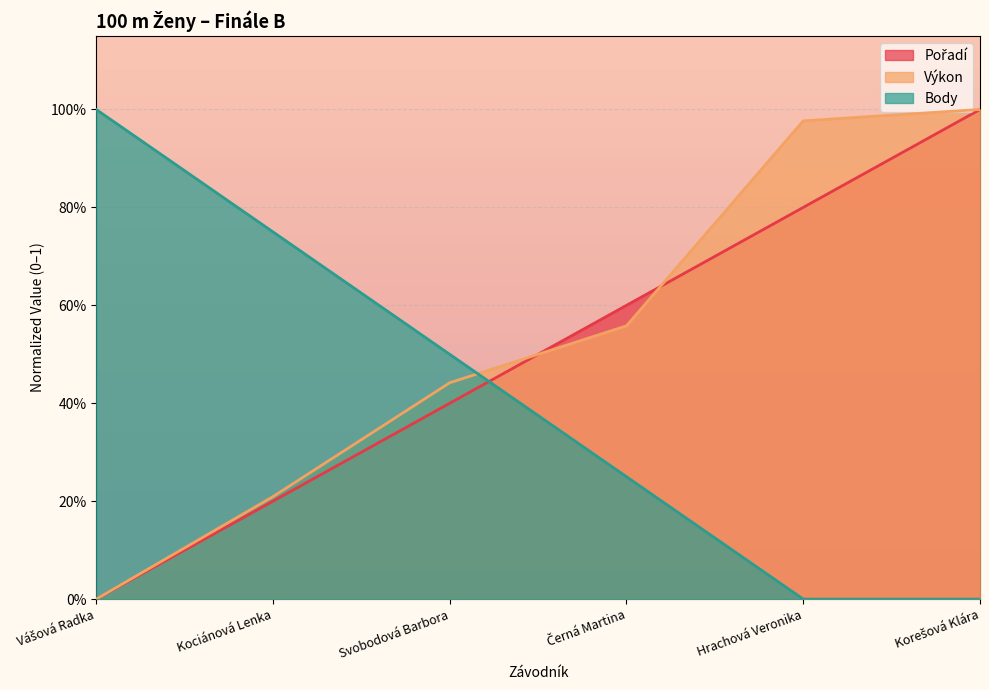

List the labels in order of Body value, smallest first.

Hrachová Veronika, Korešová Klára, Černá Martina, Svobodová Barbora, Kociánová Lenka, Vášová Radka